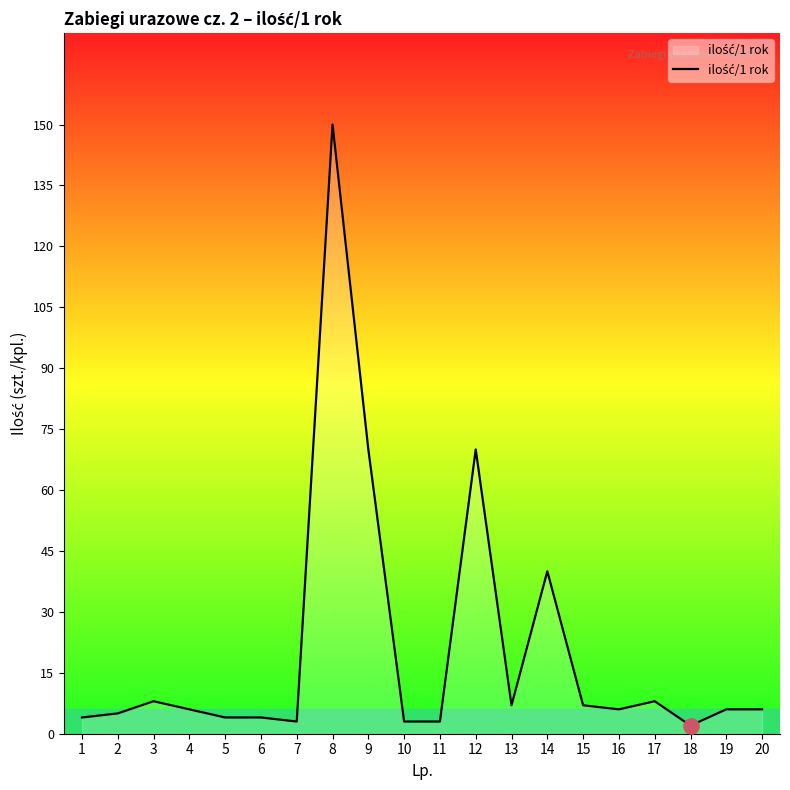

What is the change in value from 9 to 13?

-63